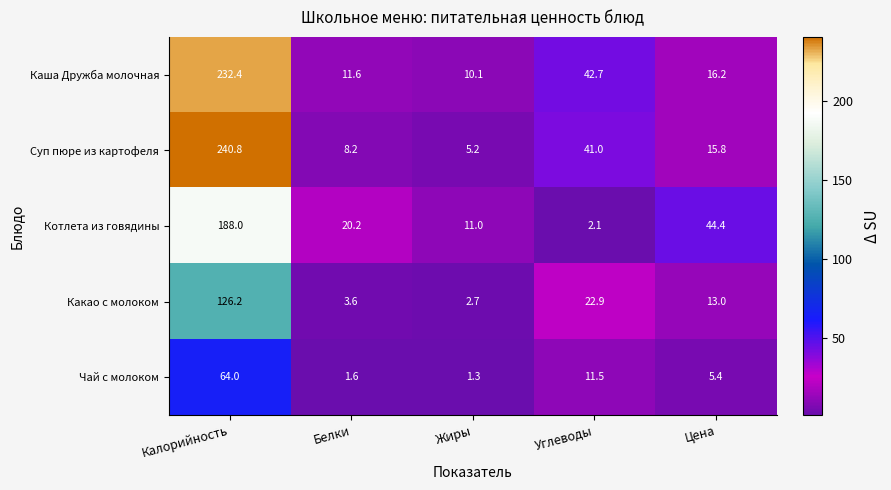

The Какао с молоком series shows 126.2 at Калорийность. True or false?

True